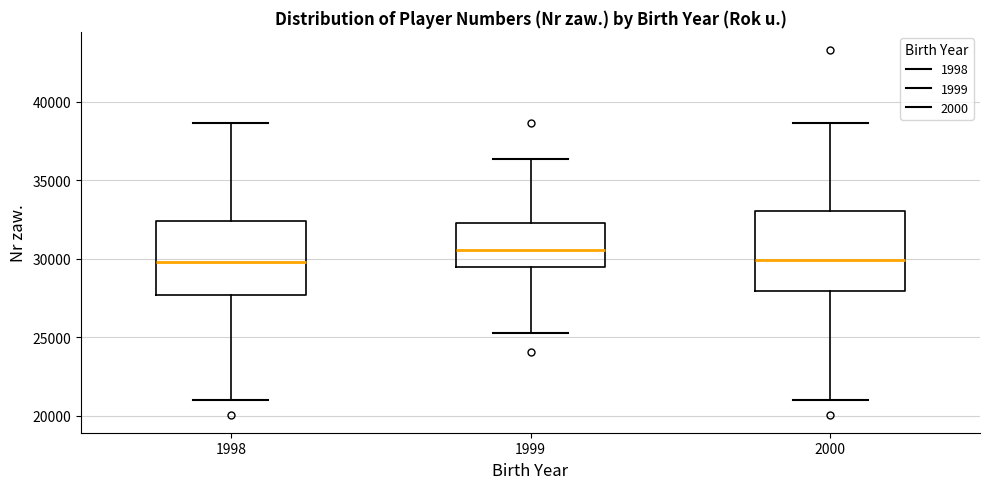

Reading left to right, transcribe this box plot: for each box, give where its median line is, the range the box spans, and where its two whiskers end, as read against the y-axis. The values are not printed on the chart, so give them approximately, as read against the axis.

1998: median 30000, box 27500 to 32500, whiskers 21000 to 38500
1999: median 30500, box 29500 to 32500, whiskers 25500 to 36500
2000: median 30000, box 28000 to 33000, whiskers 21000 to 38500